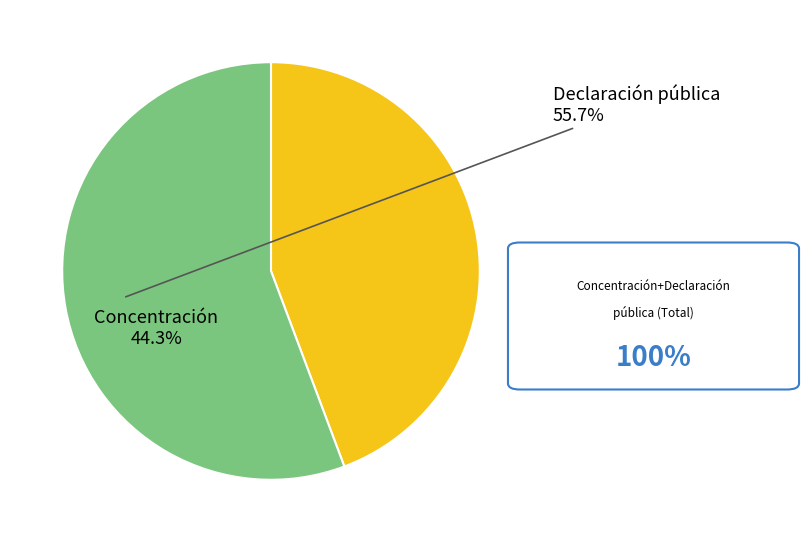

Is there a majority slice in this chart?

Yes